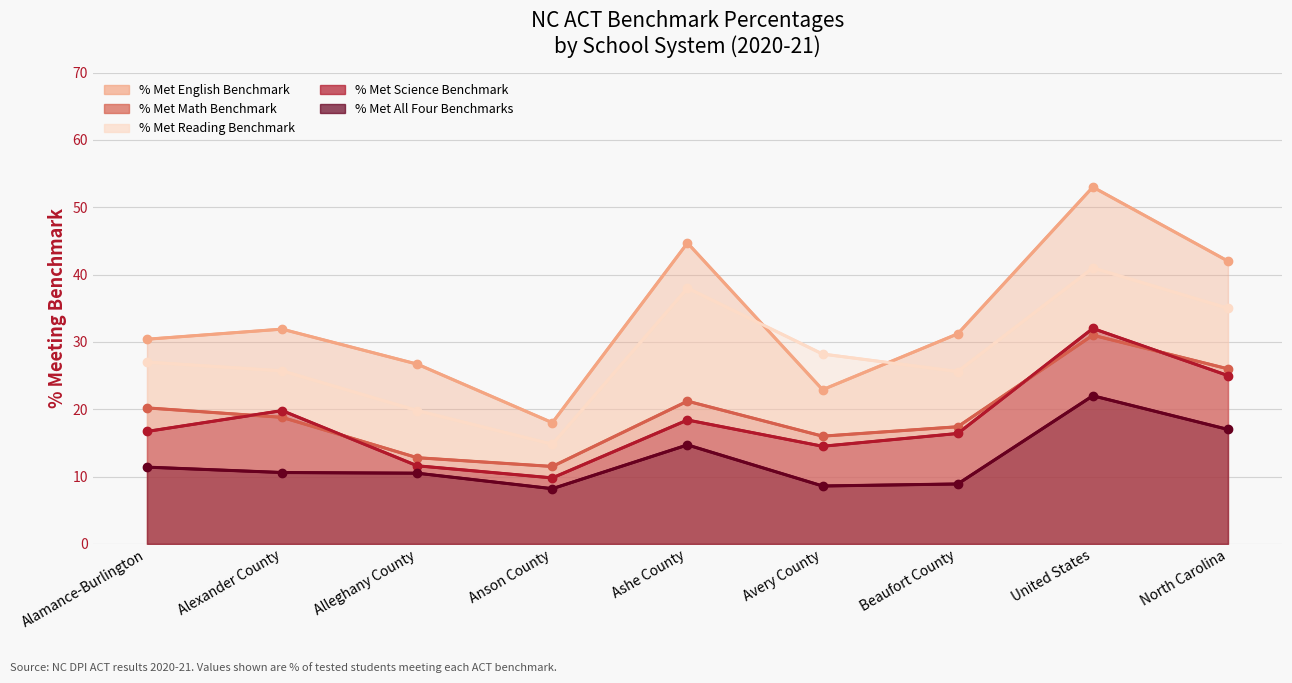

True or false: % Met All Four Benchmarks and % Met Math Benchmark intersect in this chart.

False